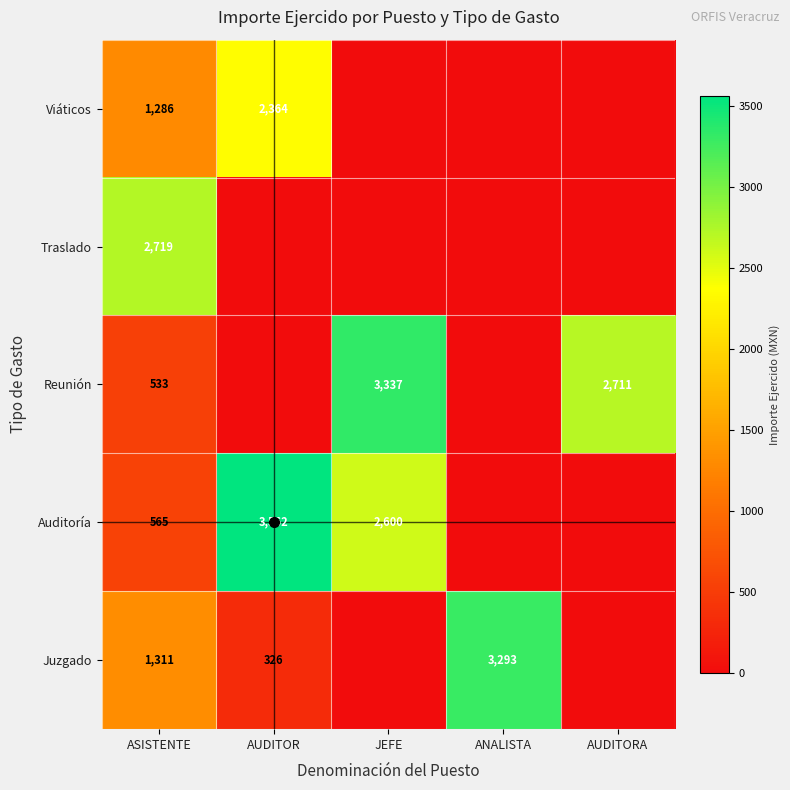

What is the difference between the maximum and minimum values in the ANALISTA series?

3293.4